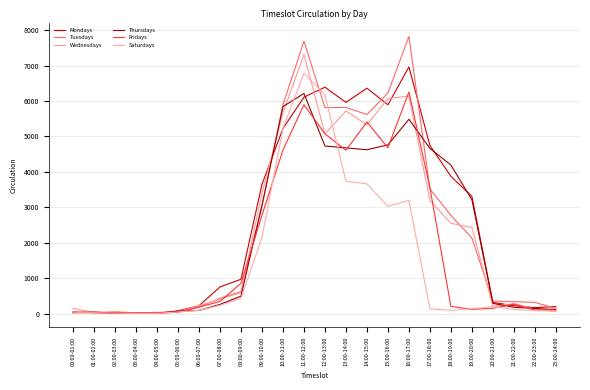

What is the highest value of the Saturdays series?

6785